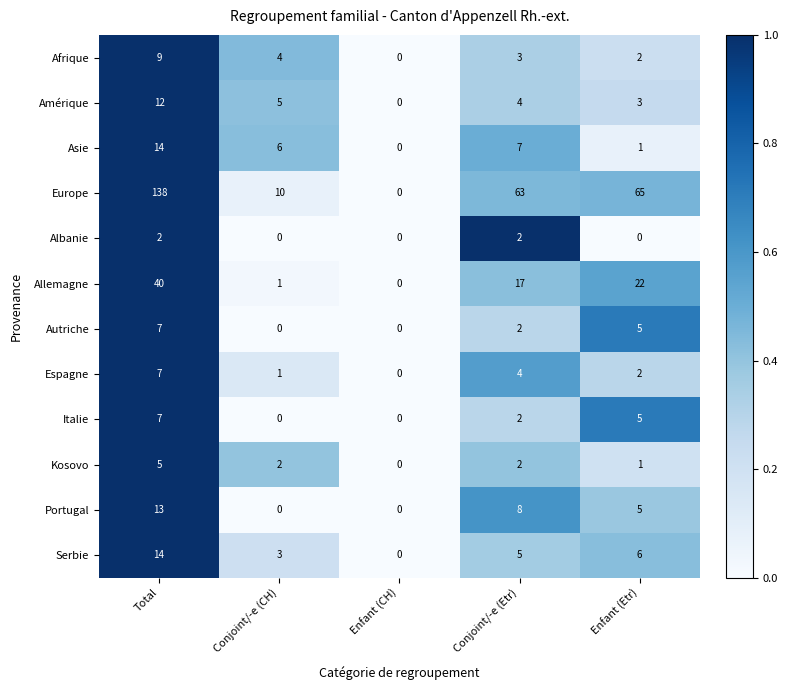

Count the number of categories in the chart.

5